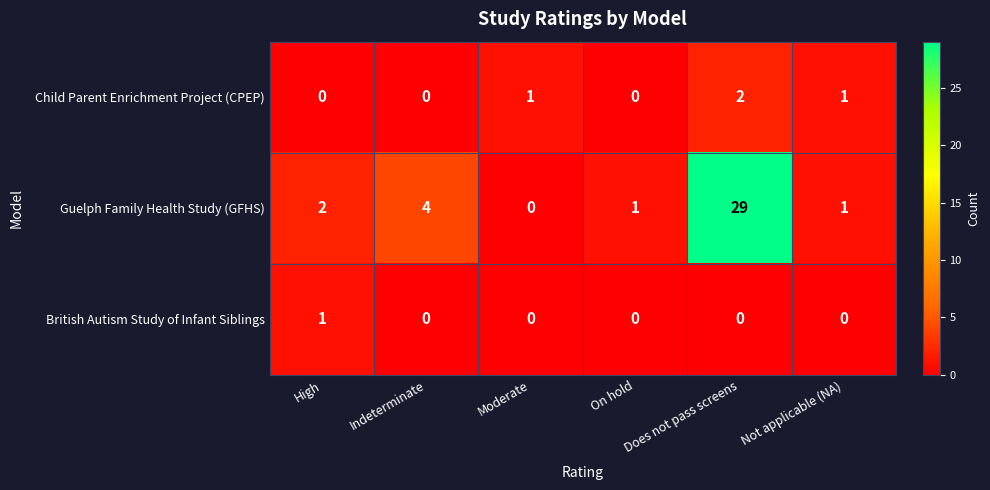

At which category is the sum across all series the highest?

Does not pass screens